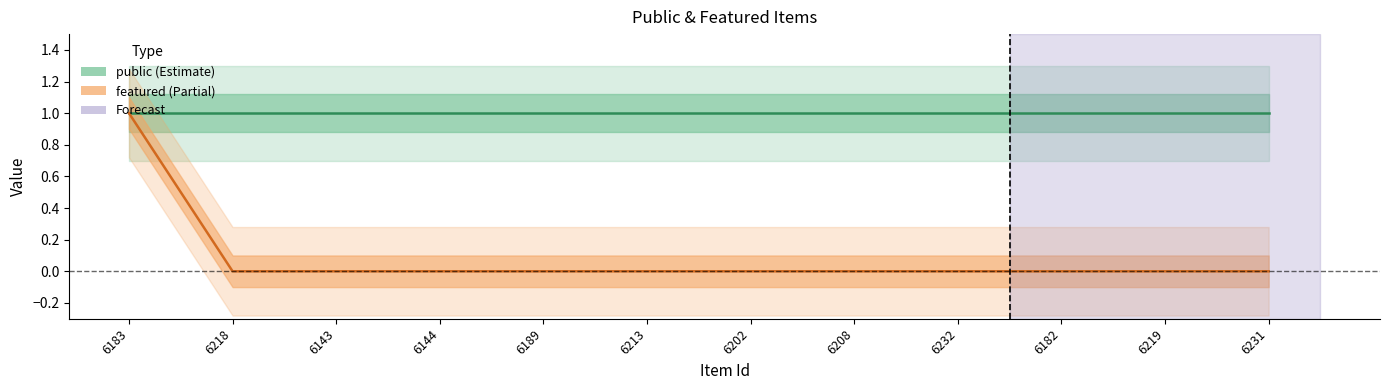

True or false: public and featured cross at least once.

False